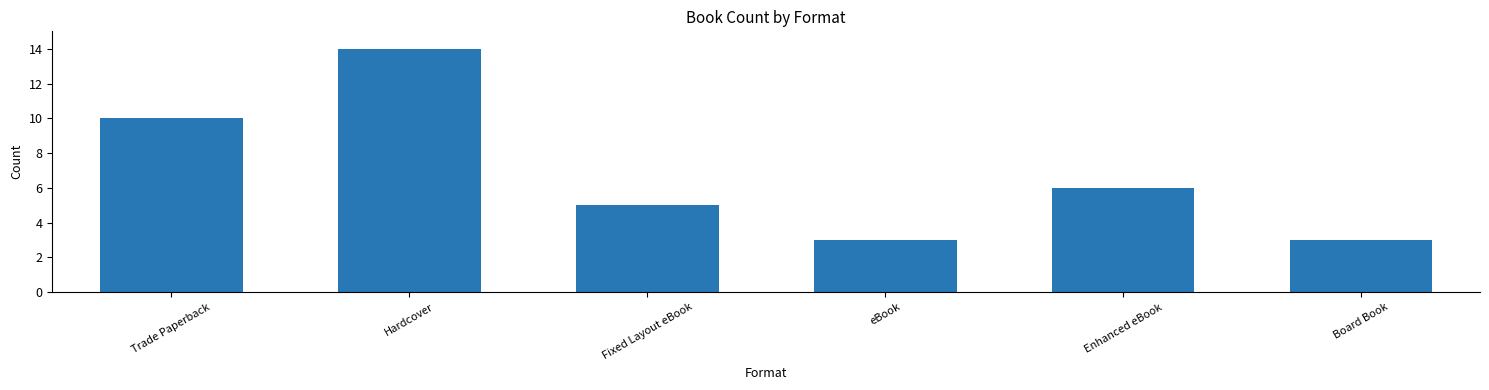

Reading right to left, what are all the values shown in this chart?

3	6	3	5	14	10